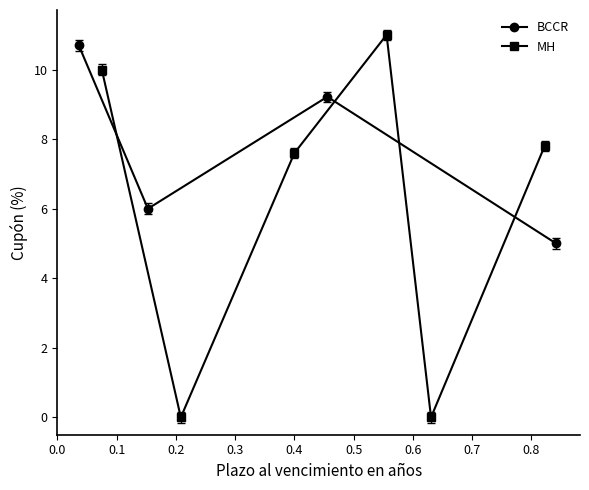

How many interior local valleys does the BCCR series have?

1